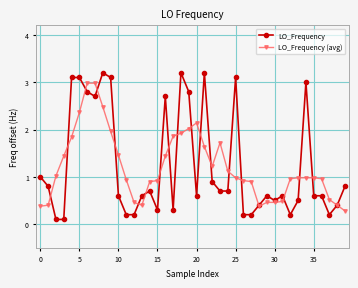

What is the sum of all LO_Frequency values?

49.6